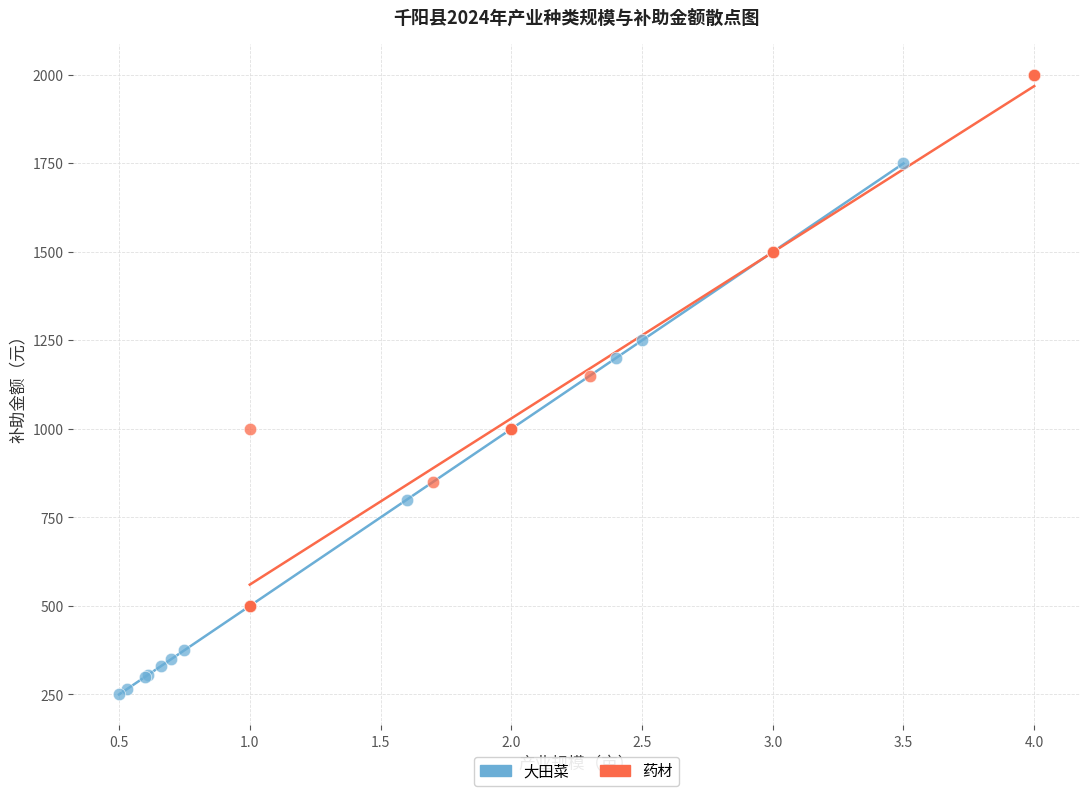

Which series reaches the maximum Y coordinate?

药材